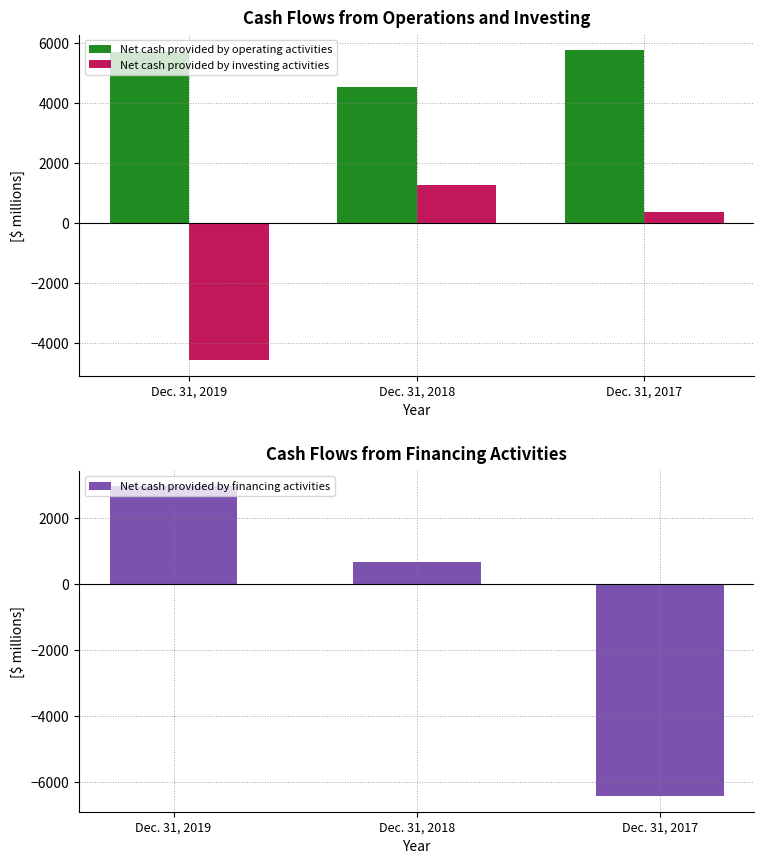

Reading left to right, extract all data points from this chart.

Net cash provided by operating activities: 5721	4538	5773
Net cash provided by investing activities: -4564	1268	367
Net cash provided by financing activities: 2968	666	-6432